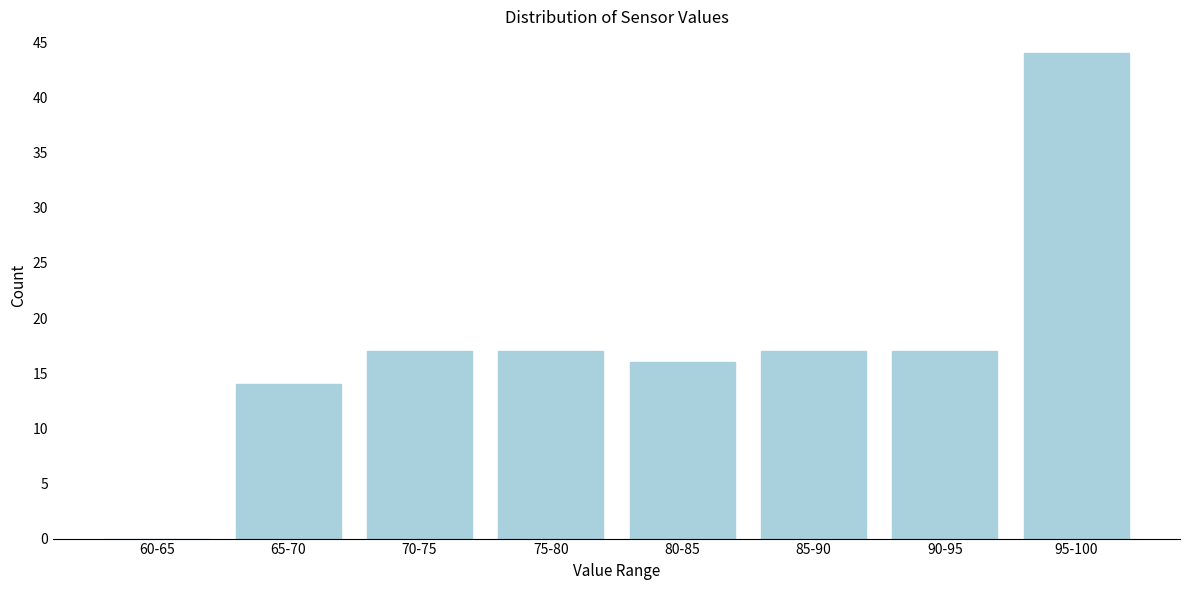

Reading left to right, list all the values displayed in this chart.

60-65=0	65-70=14	70-75=17	75-80=17	80-85=16	85-90=17	90-95=17	95-100=44